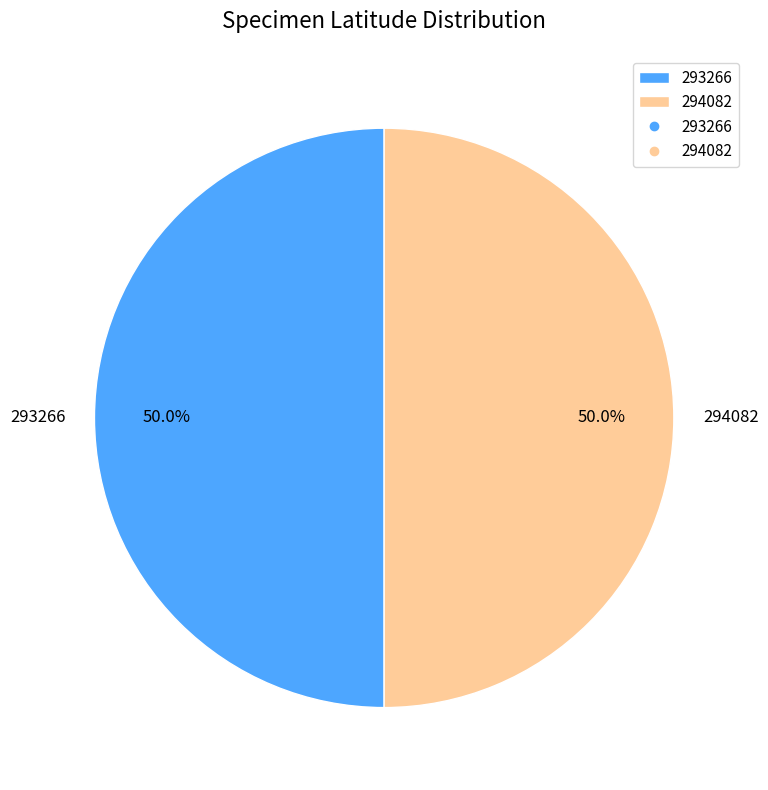

How much of the chart is everything except 294082?

50.0%